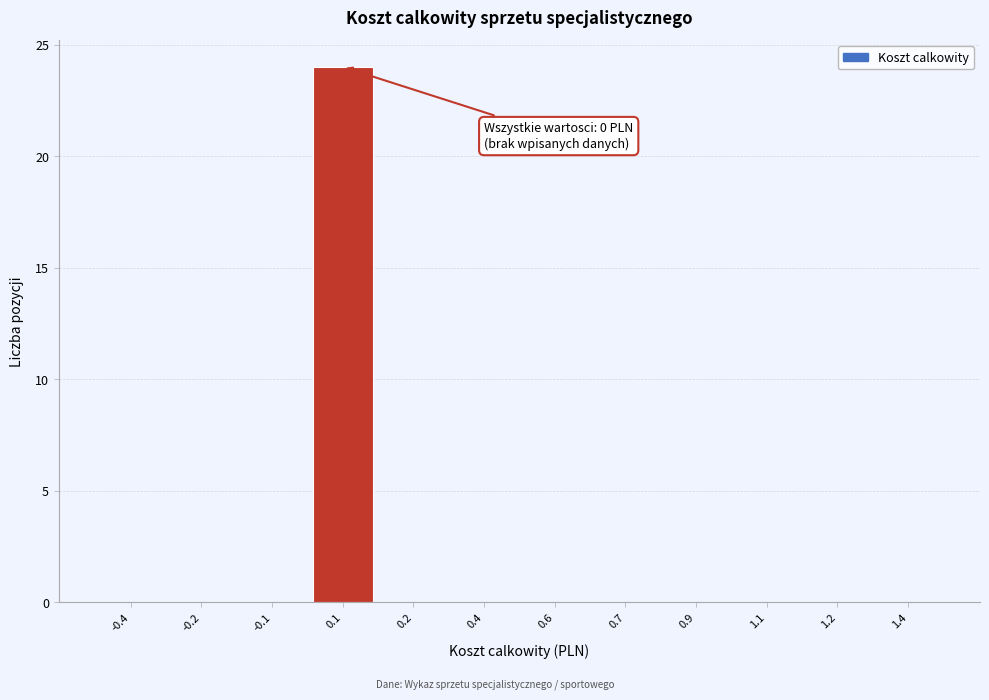

Reading left to right, extract all data points from this chart.

-0.4=0	-0.2=0	-0.1=0	0.1=24	0.2=0	0.4=0	0.6=0	0.7=0	0.9=0	1.1=0	1.2=0	1.4=0